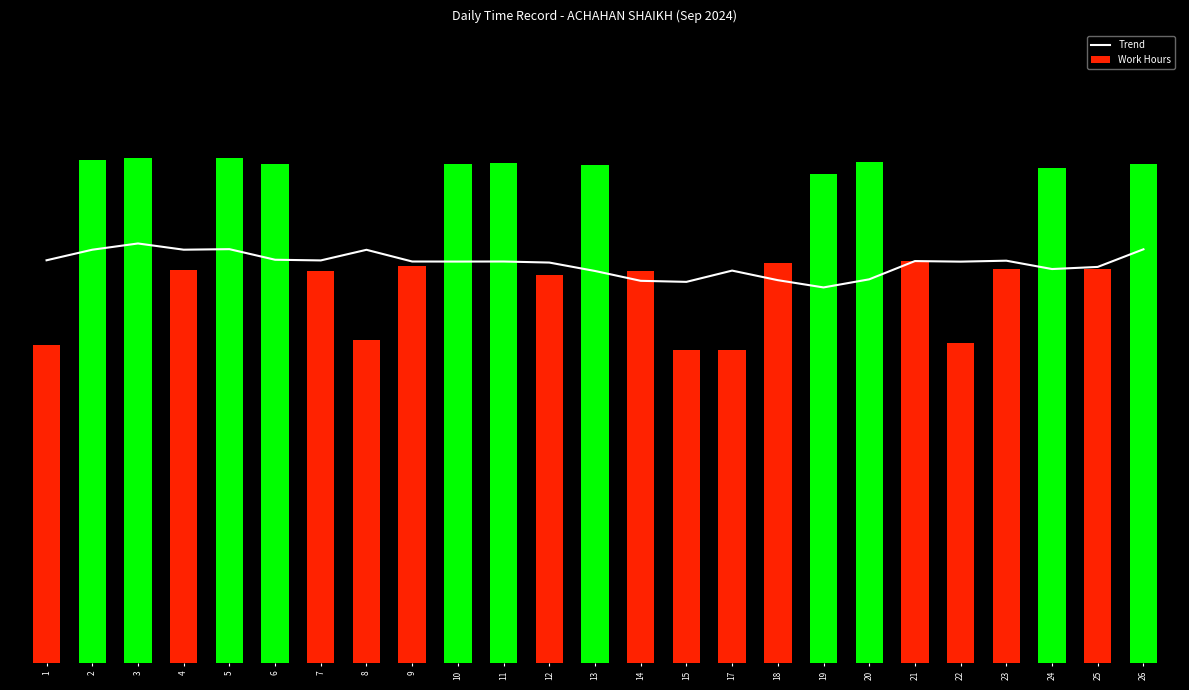

Is the value of Work Hours at 3 greater than the value of Trend at 11?

Yes